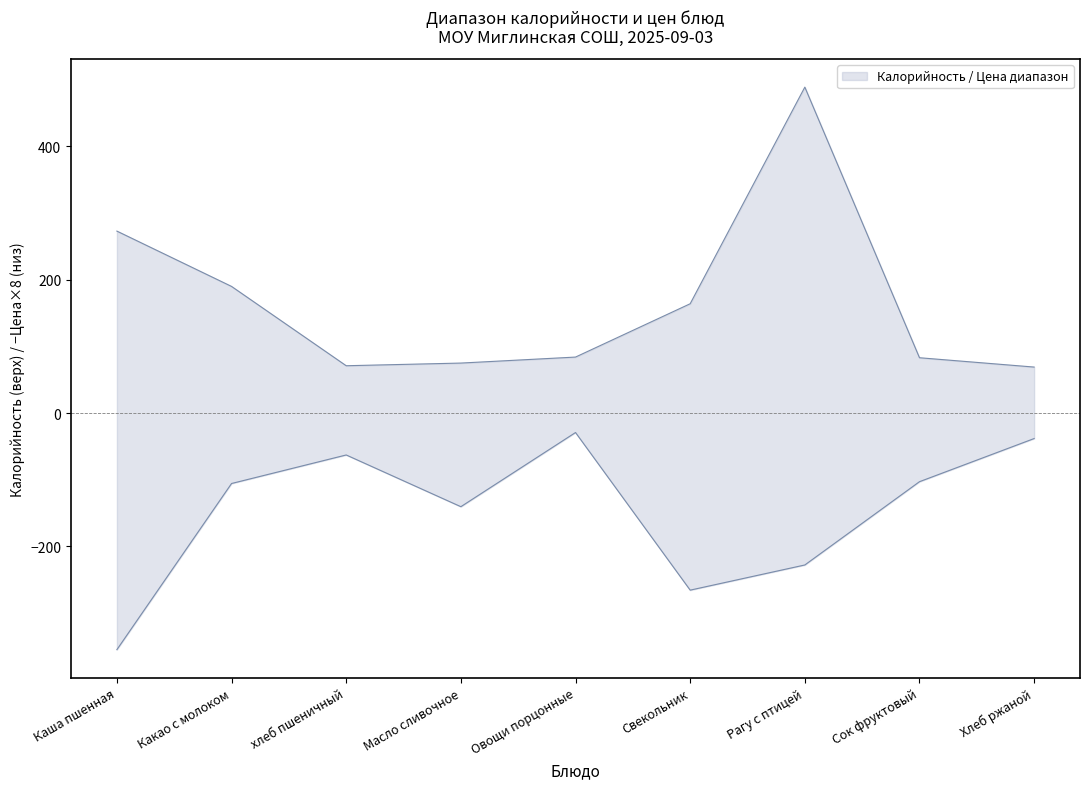

List the series in order of their peak value, lowest first.

Цена, Калорийность